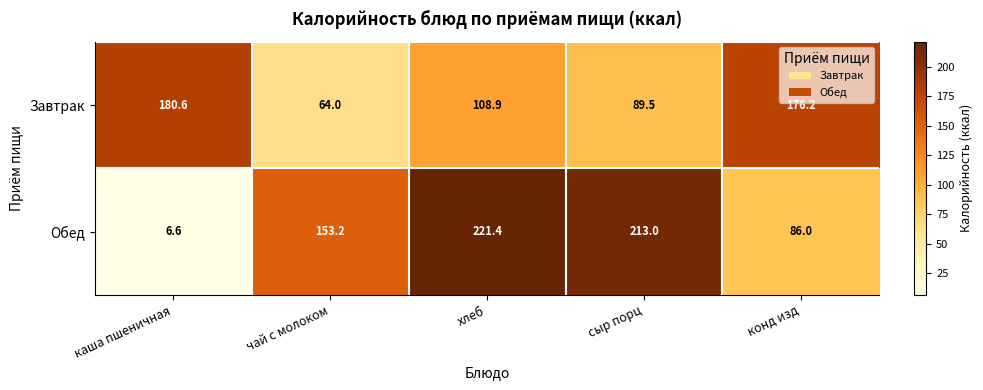

What is the sum of all Обед values?

680.2